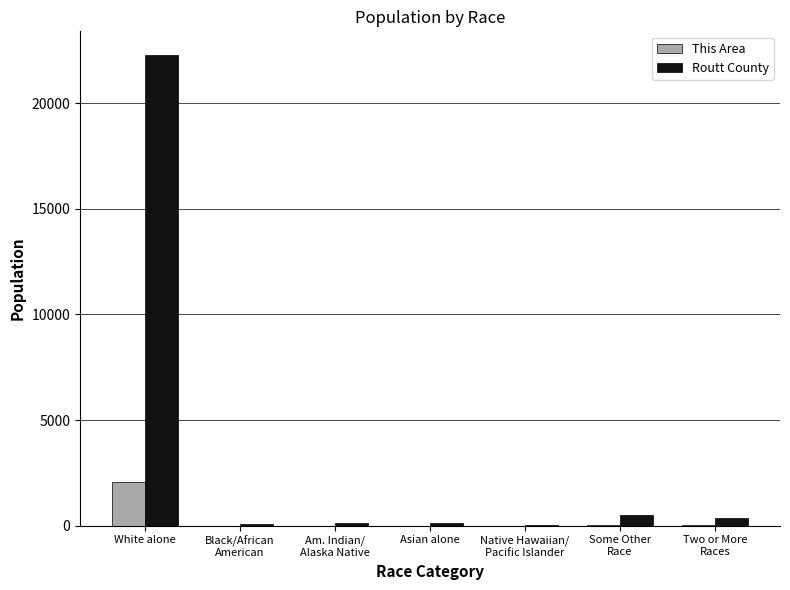

Count the number of data series in this chart.

2